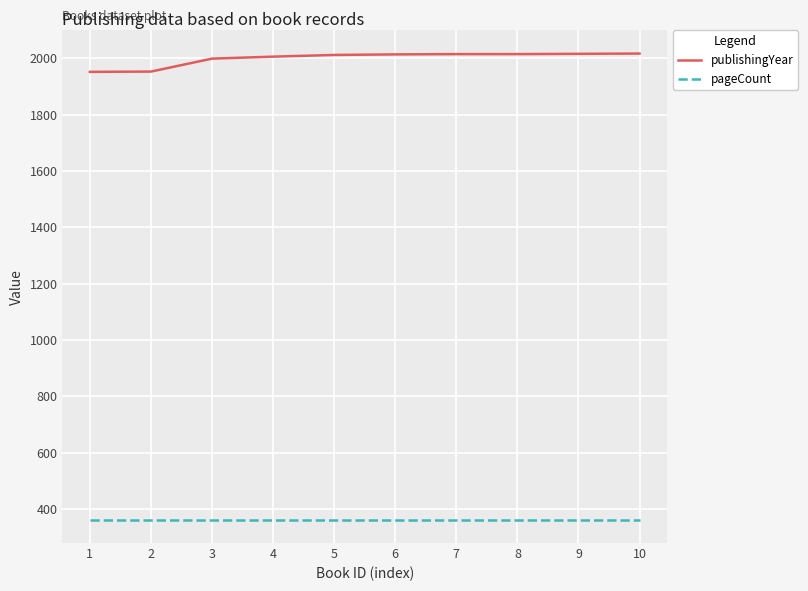

What is the difference between the highest and lowest values at 9?

1654